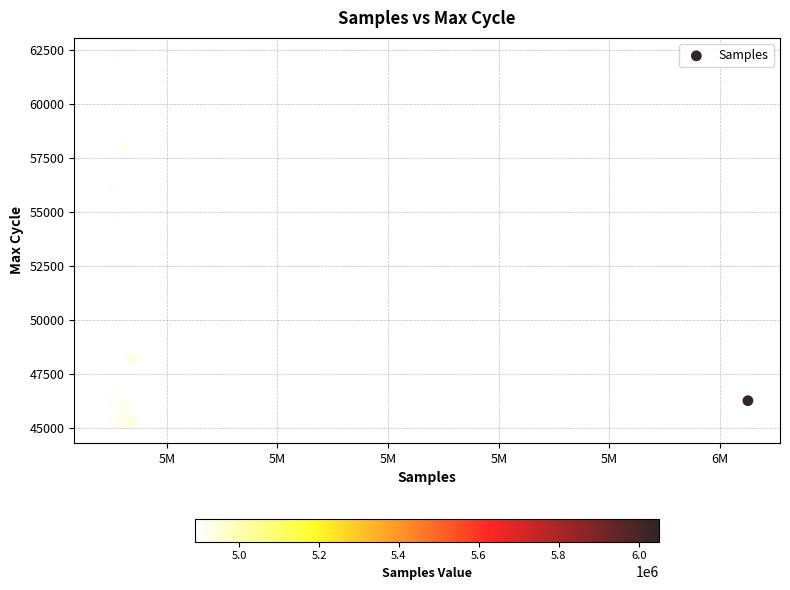

What Y value in the scatter plot is closest to 53691?

54790